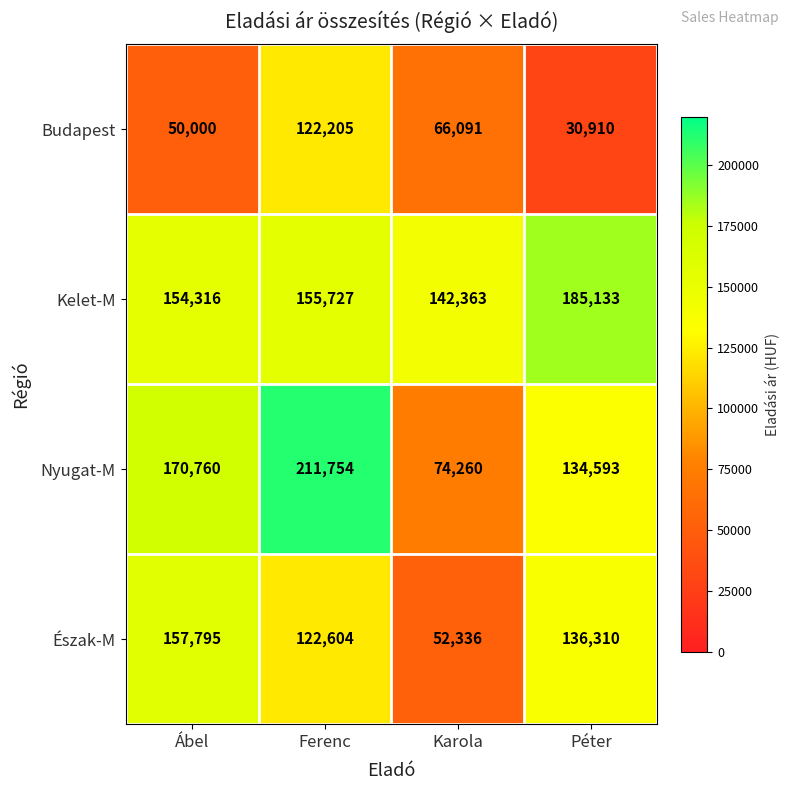

Is the value of Nyugat-M at Péter greater than the value of Budapest at Péter?

Yes